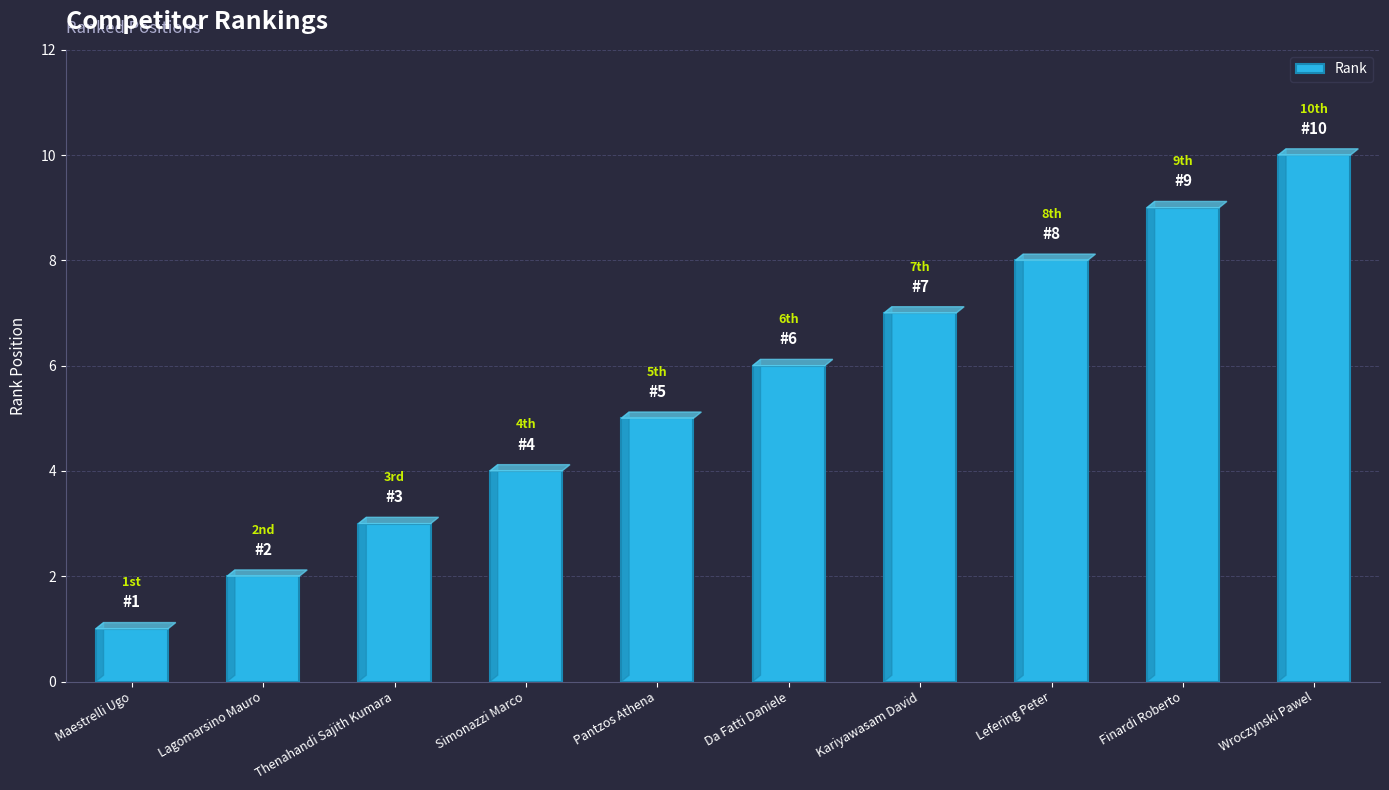

How many series are shown in this chart?

1